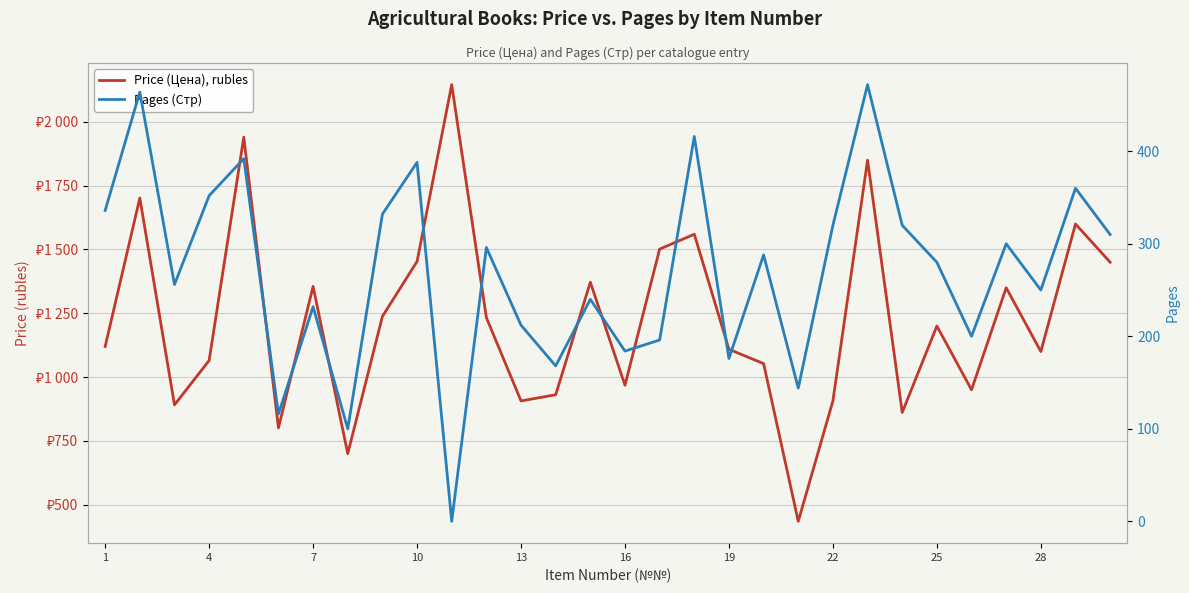

How many lines are shown in the chart?

2